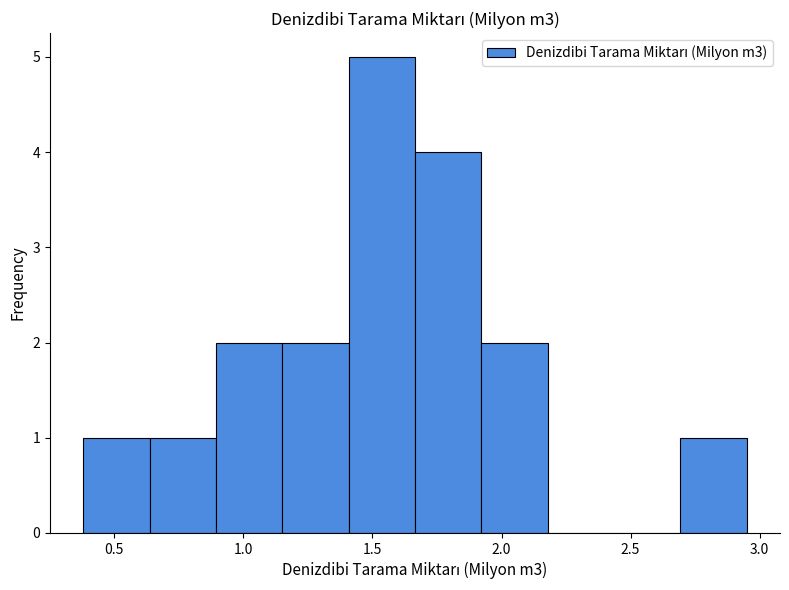

Reading left to right, transcribe this chart: for each bar, give the range it covers on the x-axis and its height. Neither the bar edges nor the heights are printed on the chart, so give them approximately, as read against the axes.

0.40 to 0.65: 1
0.65 to 0.90: 1
0.90 to 1.15: 2
1.15 to 1.40: 2
1.40 to 1.65: 5
1.65 to 1.90: 4
1.90 to 2.20: 2
2.20 to 2.45: 0
2.45 to 2.70: 0
2.70 to 2.95: 1